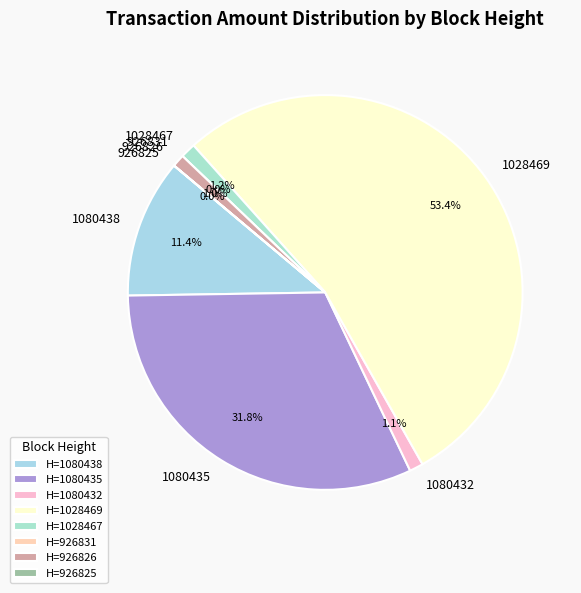

What is the change in value from 1080432 to 926831?

-99.0